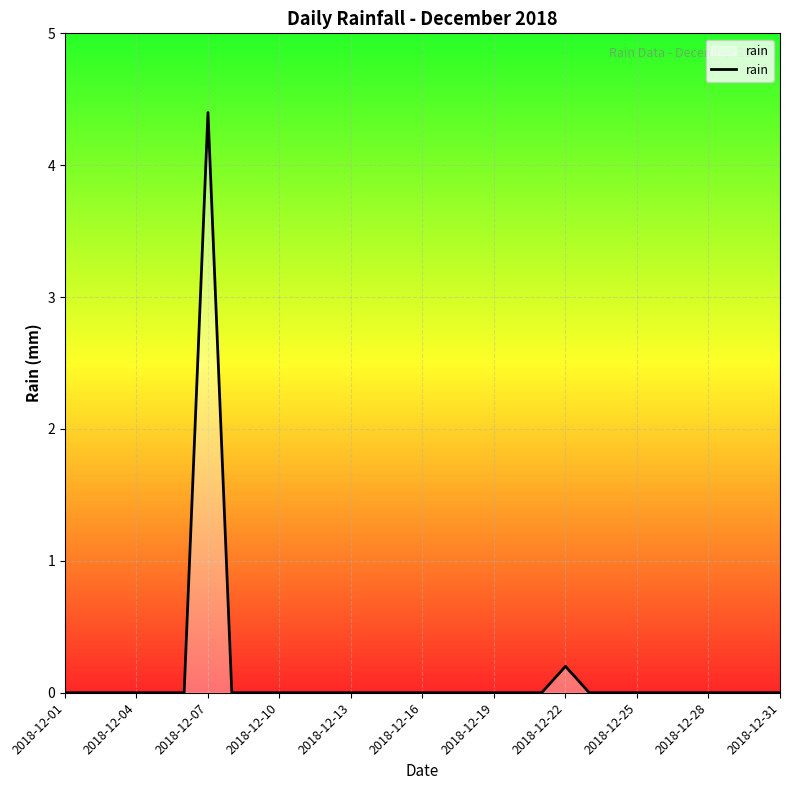

Reading right to left, extract all data points from this chart.

0.0	0.0	0.0	0.0	0.0	0.0	0.0	0.0	0.0	0.2	0.0	0.0	0.0	0.0	0.0	0.0	0.0	0.0	0.0	0.0	0.0	0.0	0.0	0.0	4.4	0.0	0.0	0.0	0.0	0.0	0.0